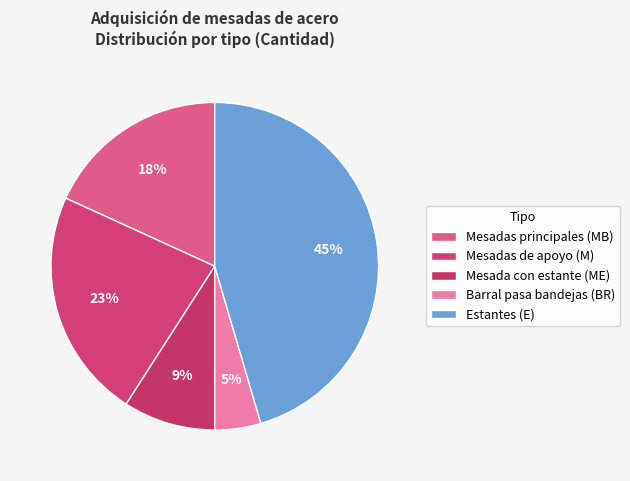

Which category has the biggest portion of the pie?

Estantes (E)